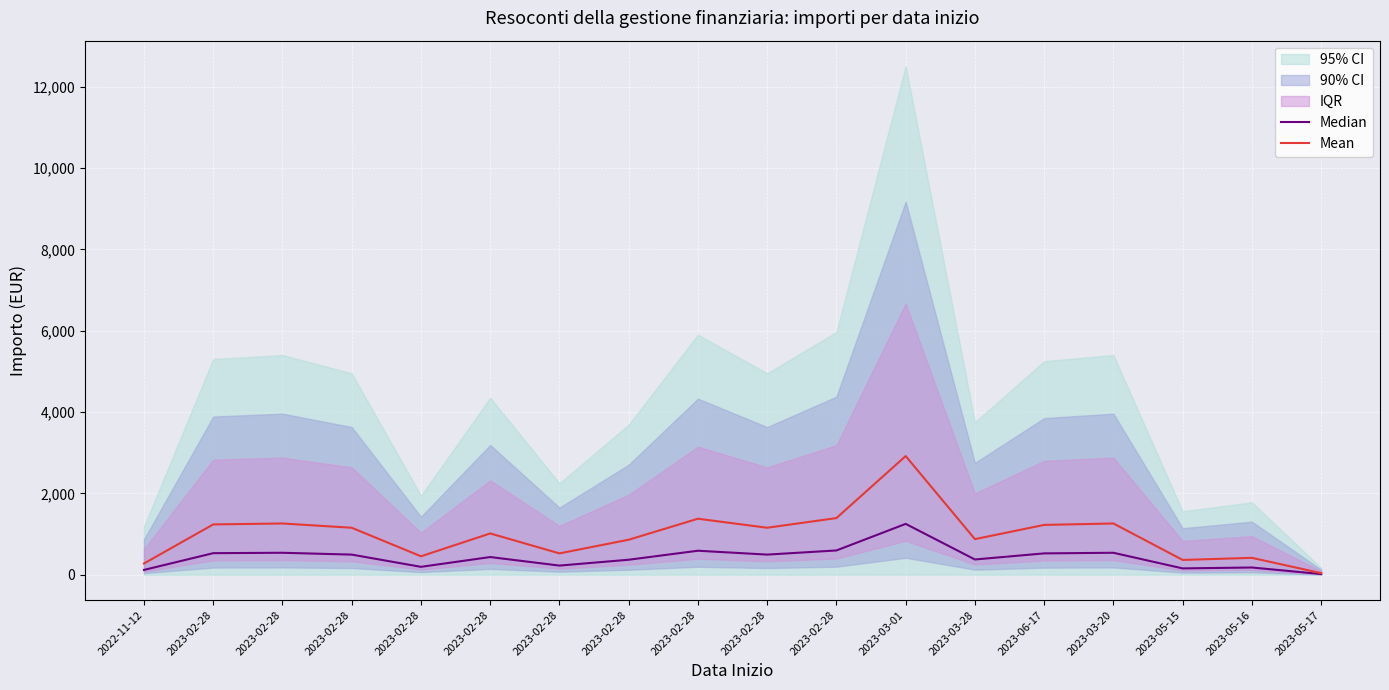

What is the value of the Median point at the 17th from the left?

177.9